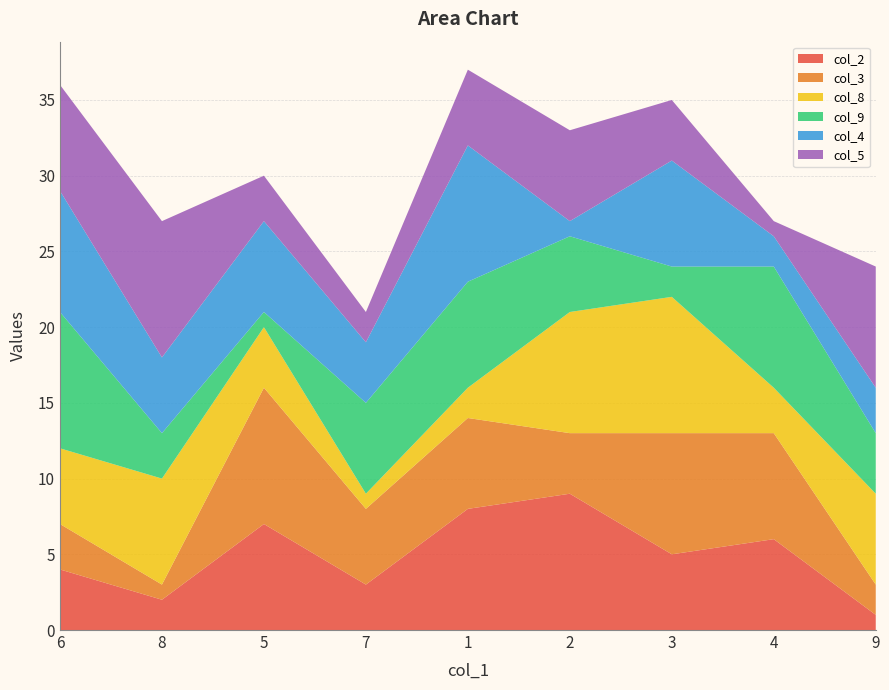

Reading left to right, extract all data points from this chart.

col_2: 6=4	8=2	5=7	7=3	1=8	2=9	3=5	4=6	9=1
col_3: 6=3	8=1	5=9	7=5	1=6	2=4	3=8	4=7	9=2
col_8: 6=5	8=7	5=4	7=1	1=2	2=8	3=9	4=3	9=6
col_9: 6=9	8=3	5=1	7=6	1=7	2=5	3=2	4=8	9=4
col_4: 6=8	8=5	5=6	7=4	1=9	2=1	3=7	4=2	9=3
col_5: 6=7	8=9	5=3	7=2	1=5	2=6	3=4	4=1	9=8